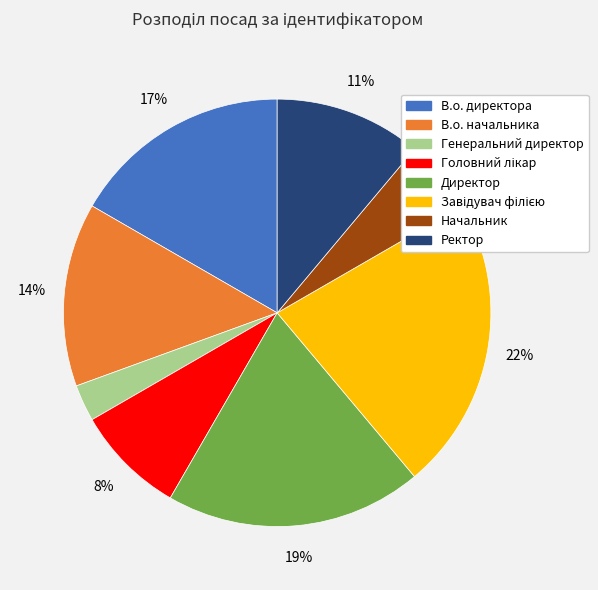

The Начальник slice represents 11% of the pie. True or false?

False